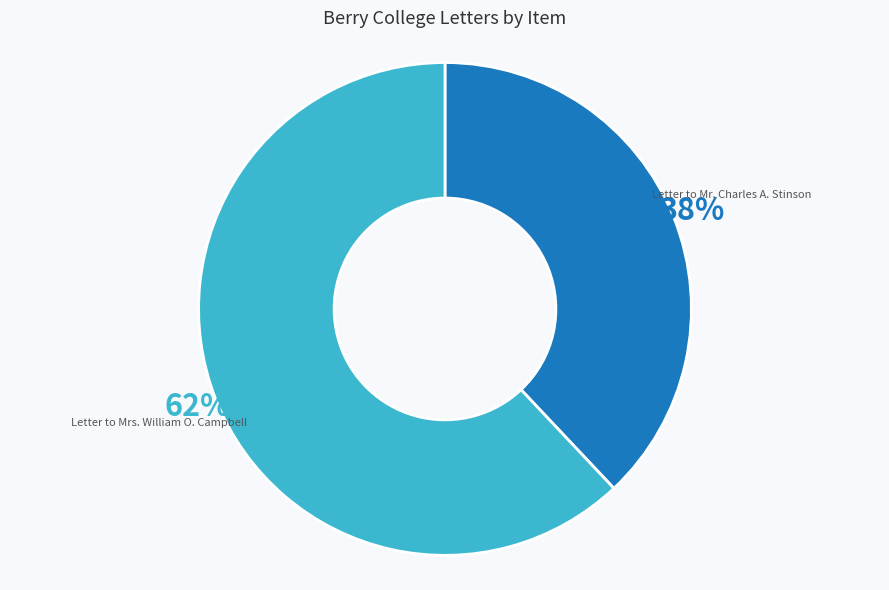

Is it true that Letter to Mrs. William O. Campbell is 76% of the pie?

False